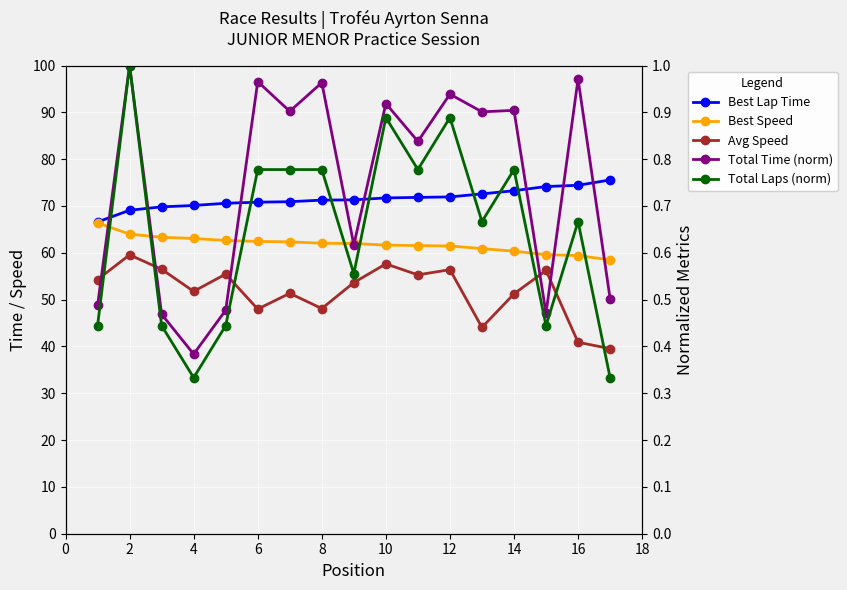

Is it true that Best Lap Time equals 101.9 at 16?

False